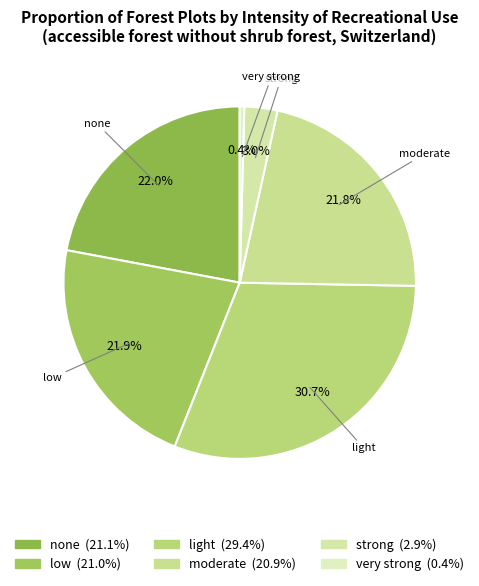

Does light account for over 50% of the chart?

No